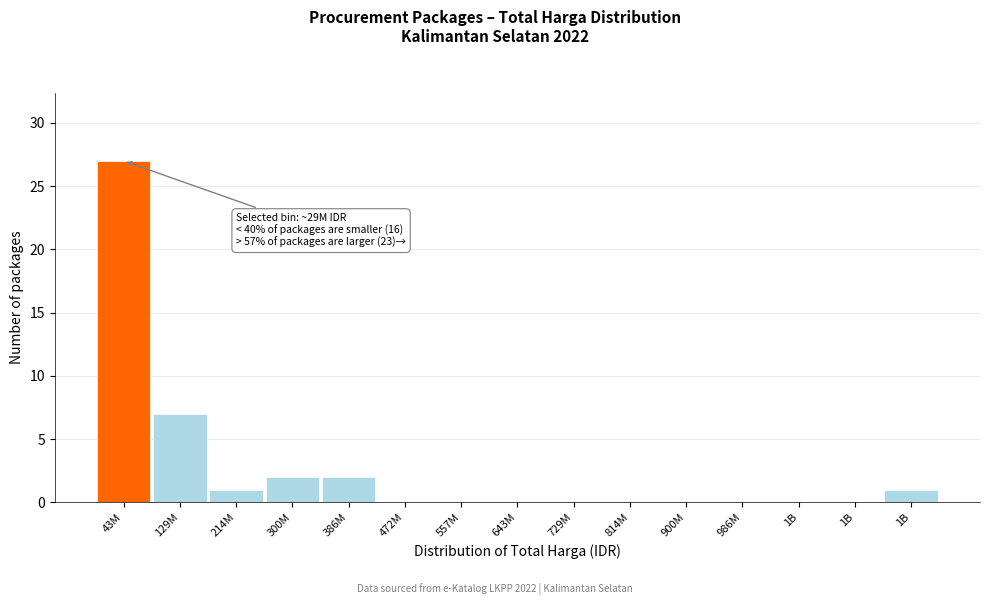

Count the number of data series in this chart.

1